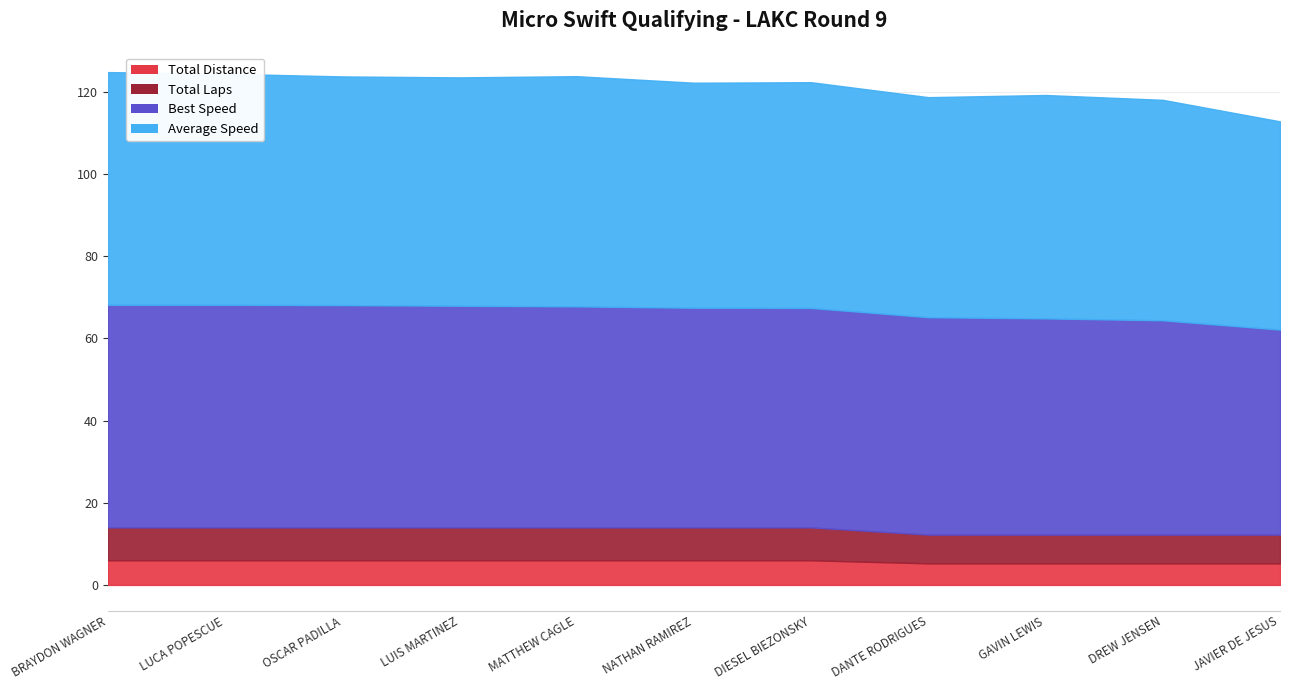

The value of Average Speed at GAVIN LEWIS is 204.6. True or false?

False